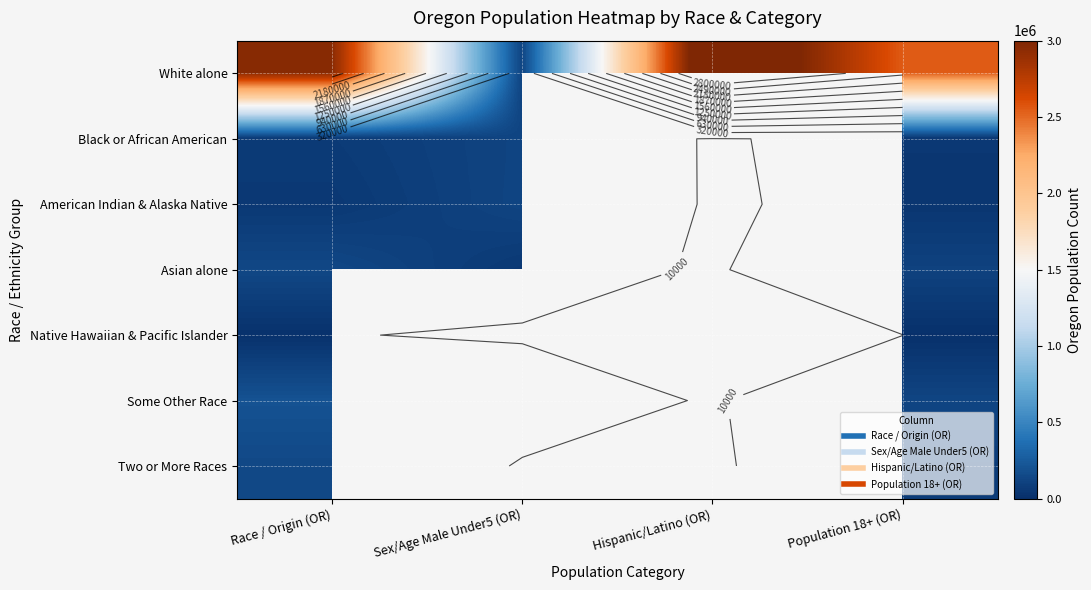

What is the spread (max minus min) of values at Population 18+ (OR)?

2543268.0